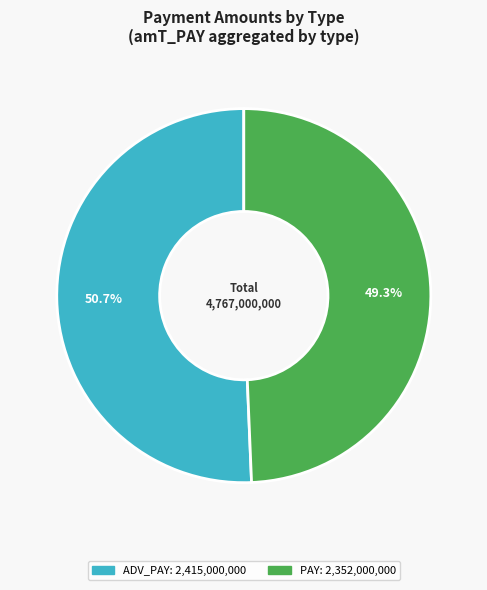

Does any single category account for the majority?

Yes